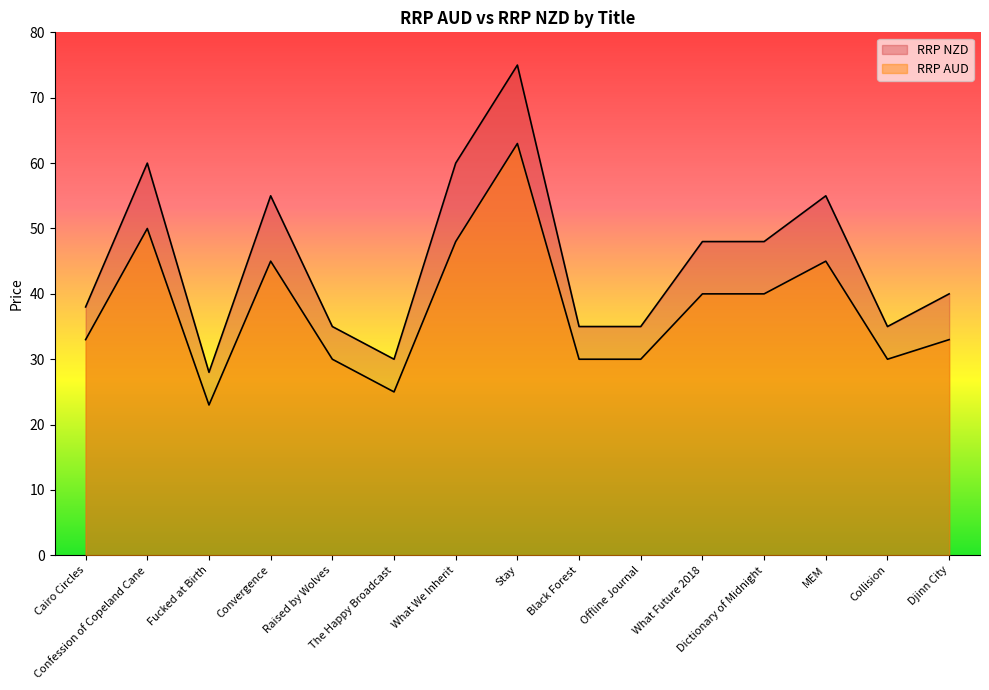

At which category does RRP AUD reach its first local valley?

Fucked at Birth